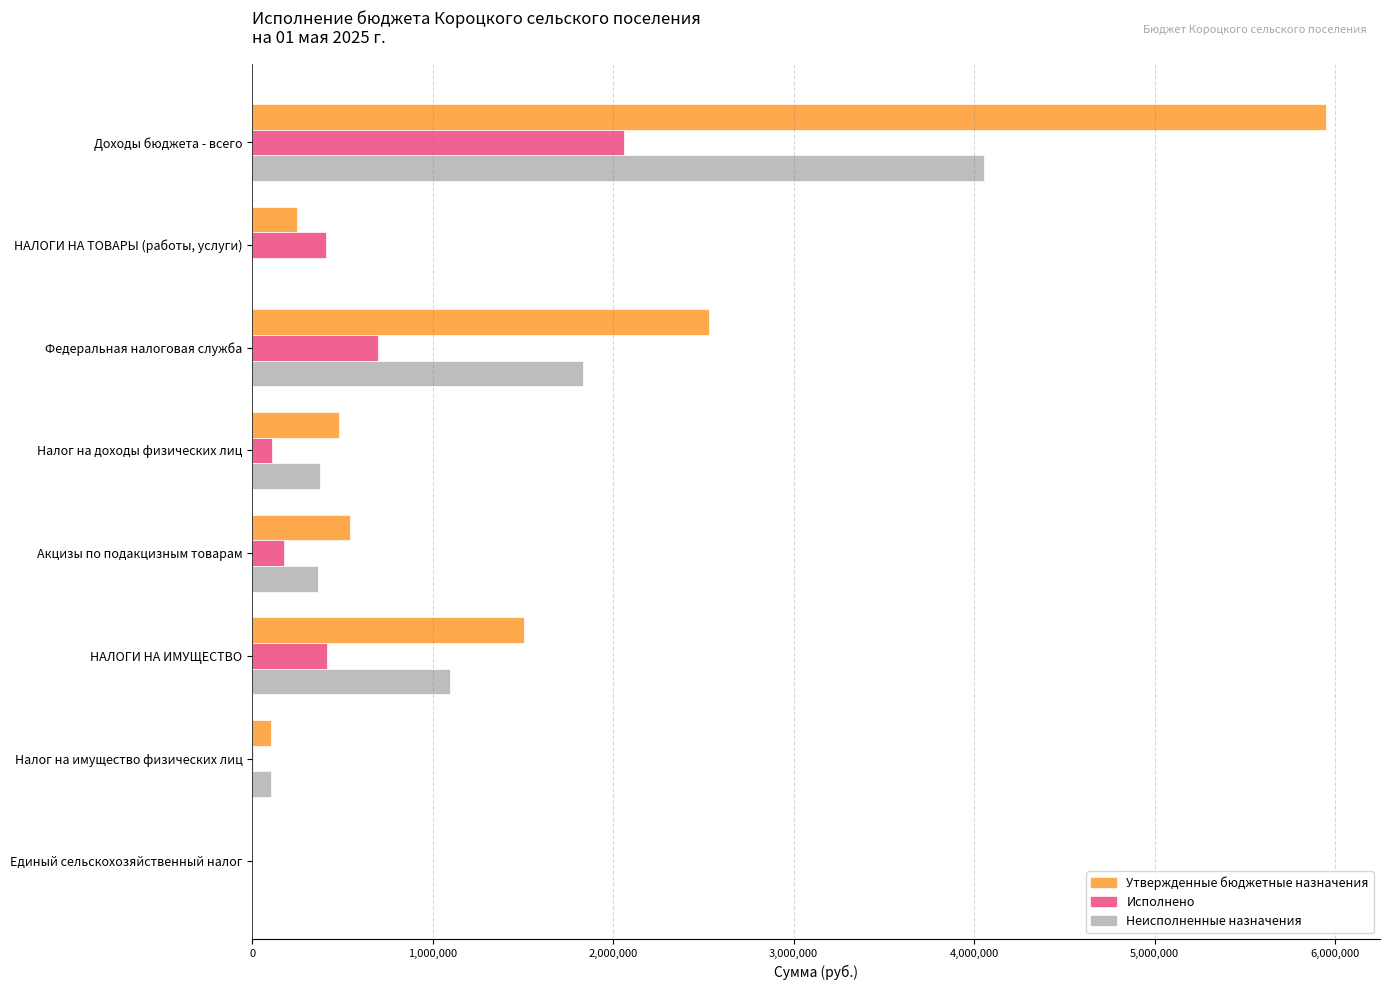

What are all the series names shown in the legend?

Утвержденные бюджетные назначения, Исполнено, Неисполненные назначения